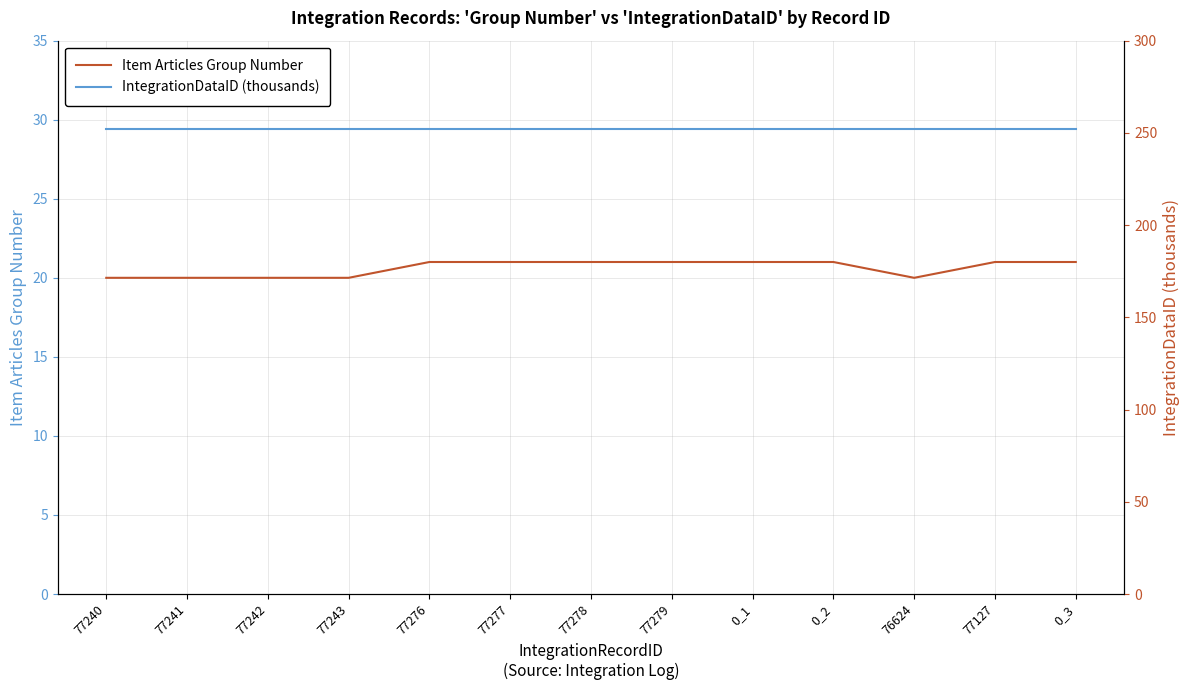

What is the label of the 13th point from the right?

77240